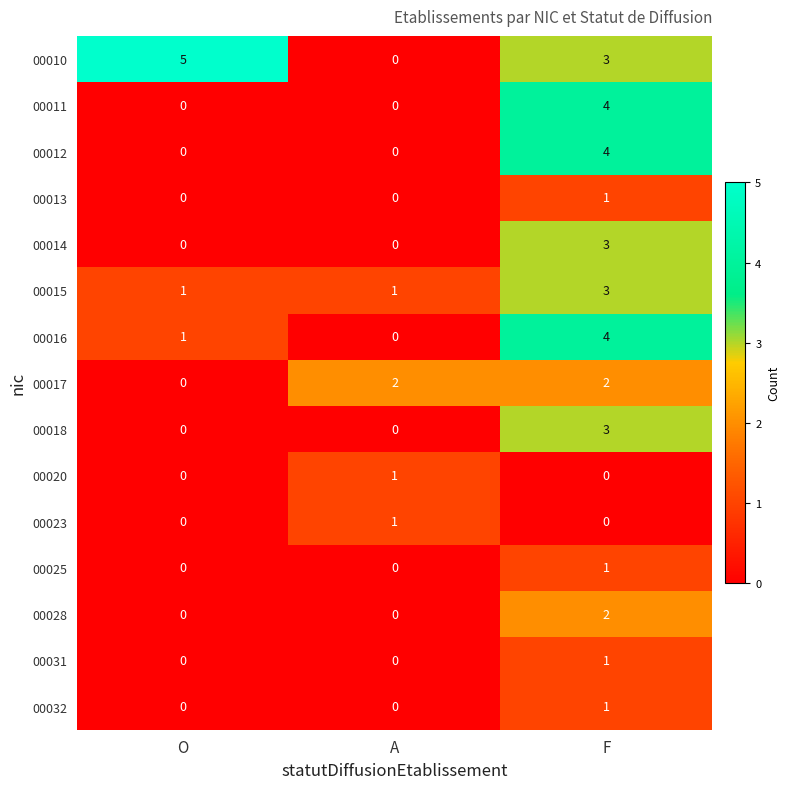

How many series are shown in this chart?

15